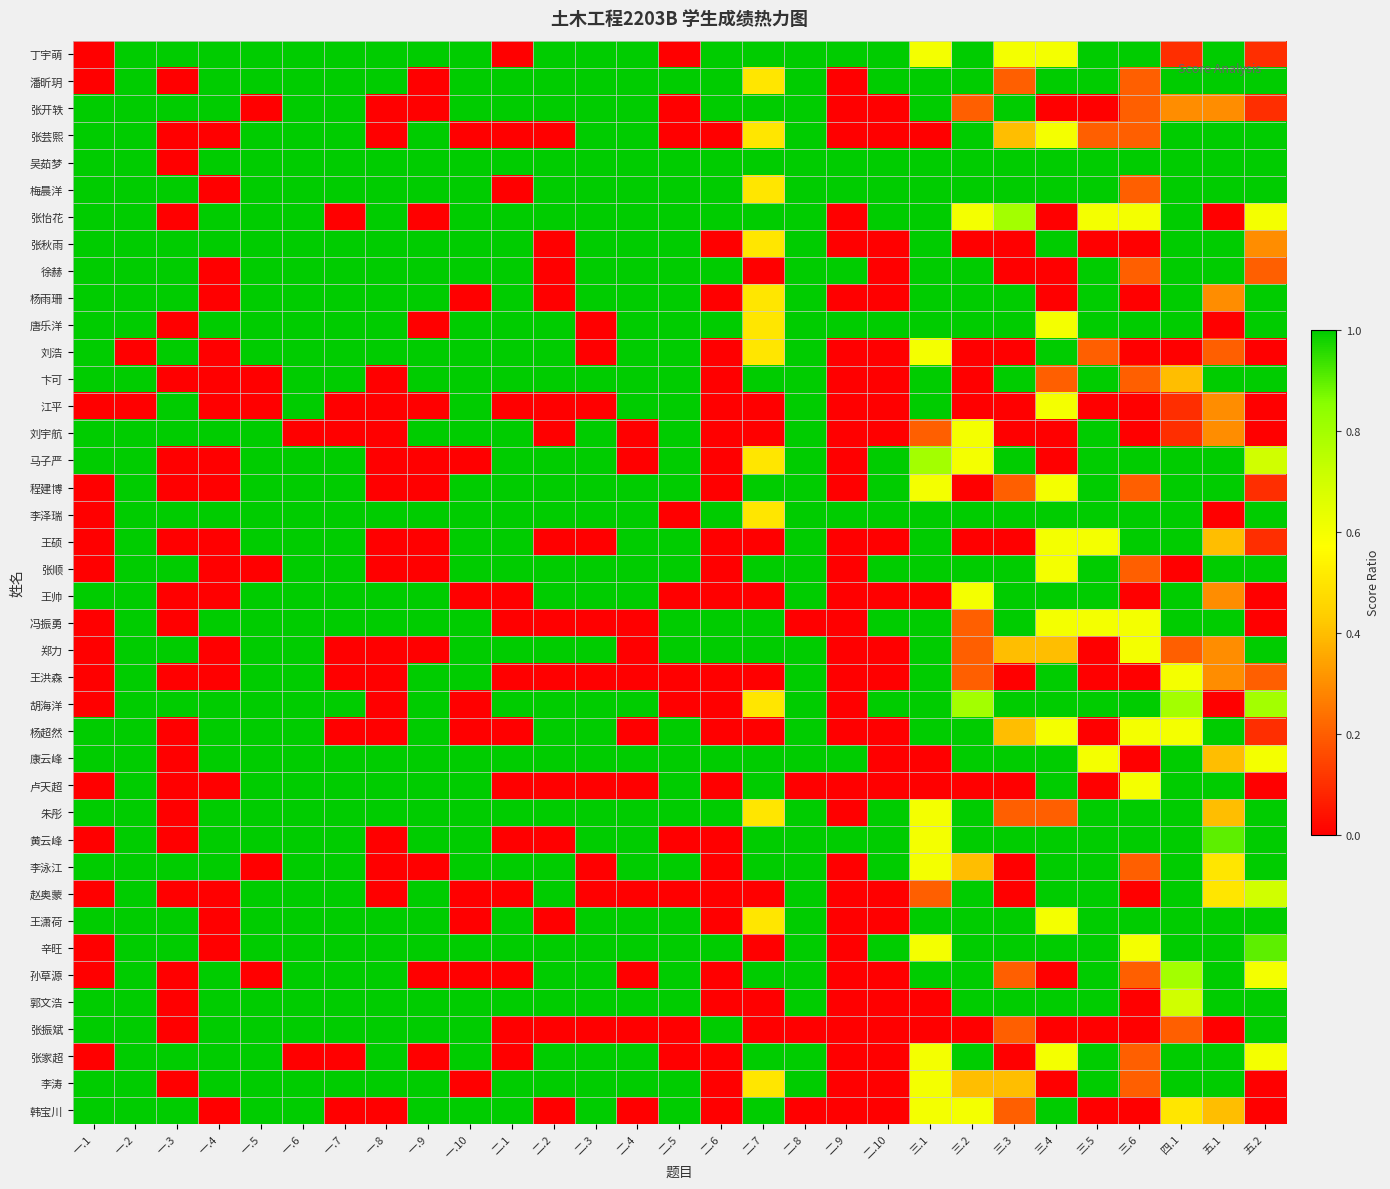

At how many categories does at least one series exceed 0?

29